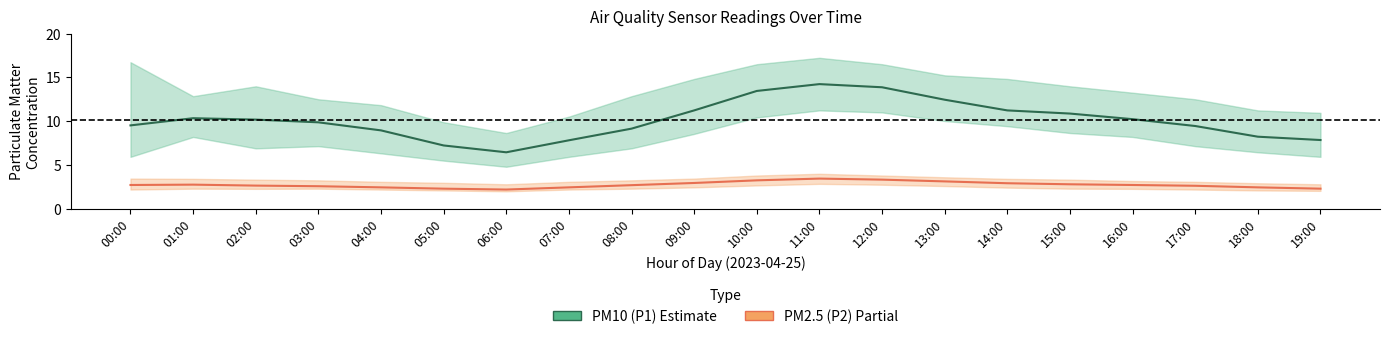

Is it true that PM2.5 (P2) equals 1.3 at 04:00?

False